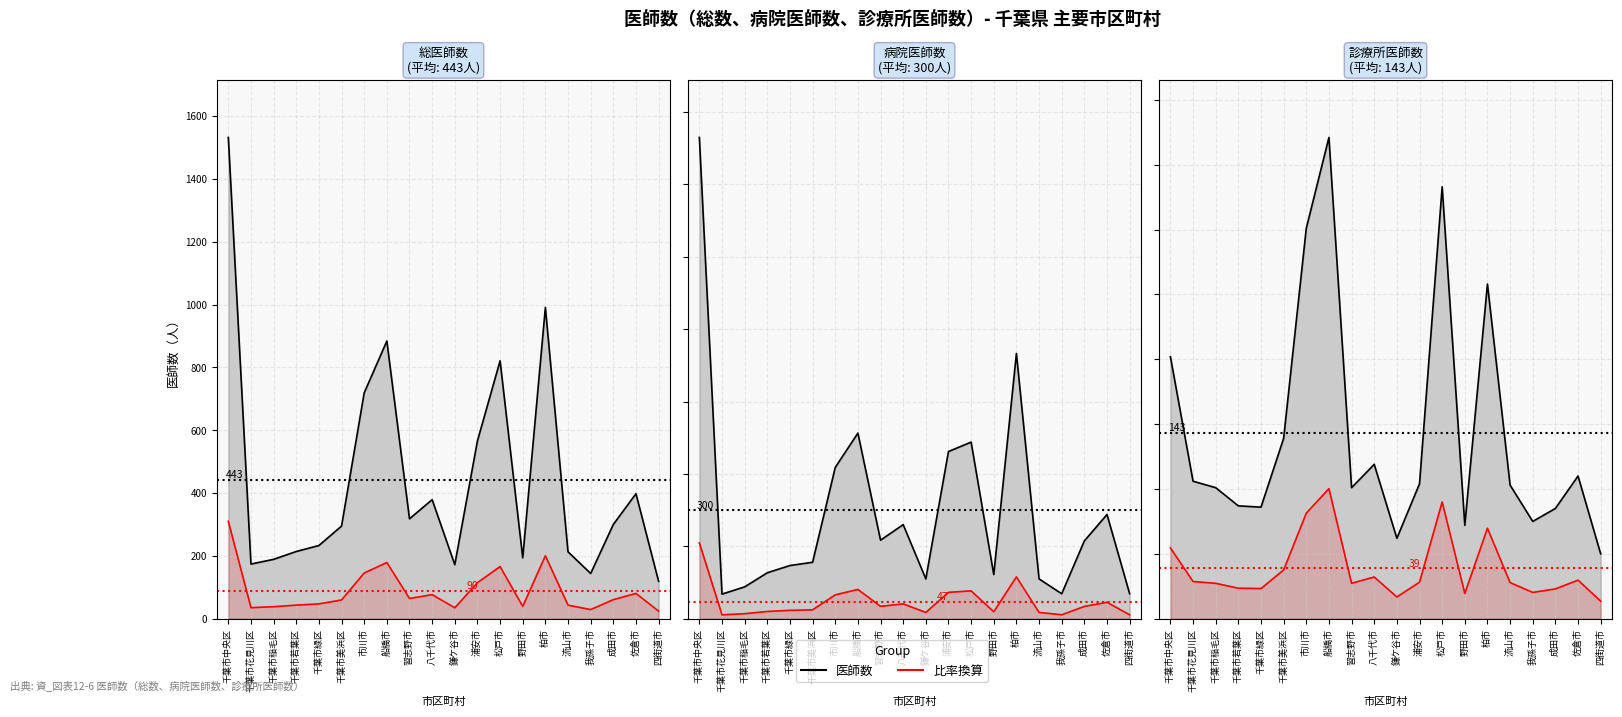

How many interior local valleys does the 診療所医師数 series have?

5